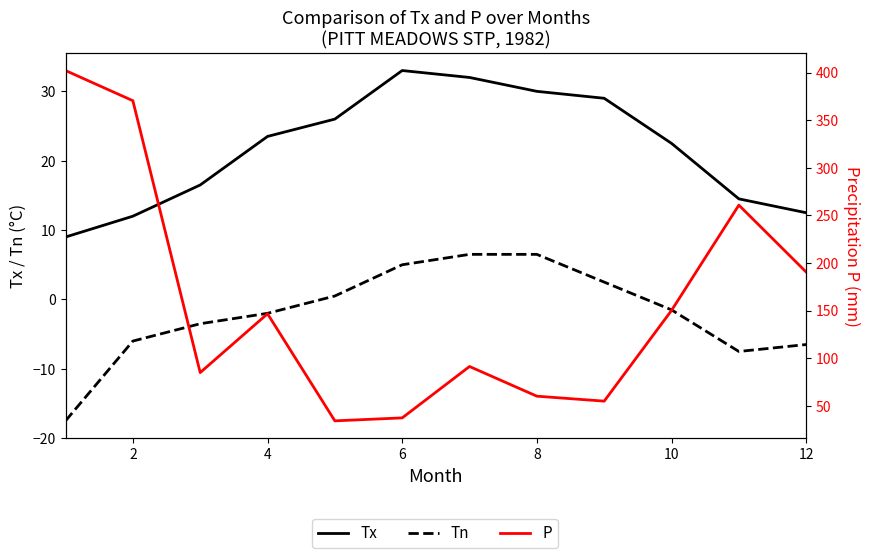

What are all the series names shown in the legend?

Tx, Tn, P